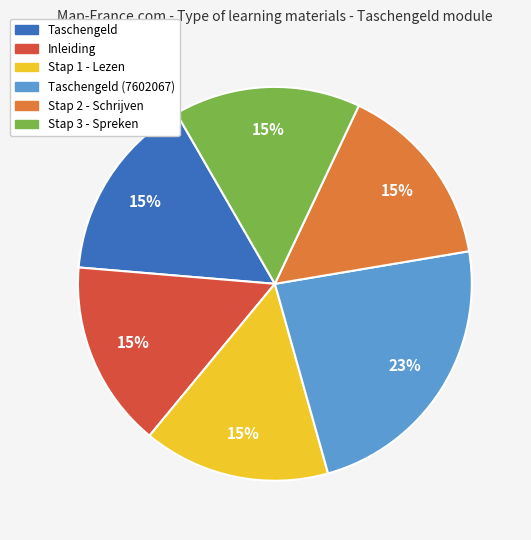

To the nearest percent, what is the average slice percentage?

17%